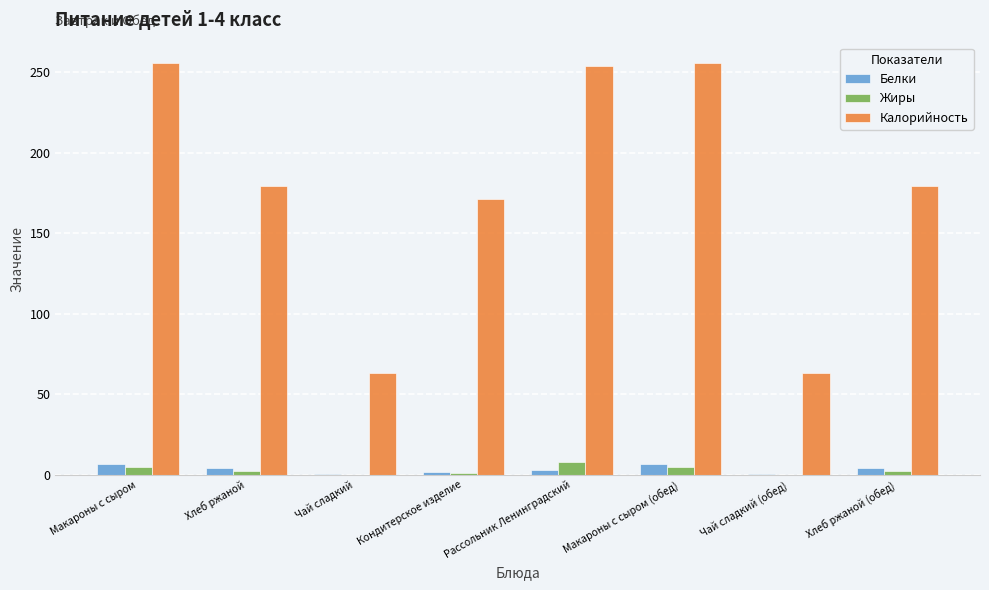

What is the maximum value shown in the chart?

255.5